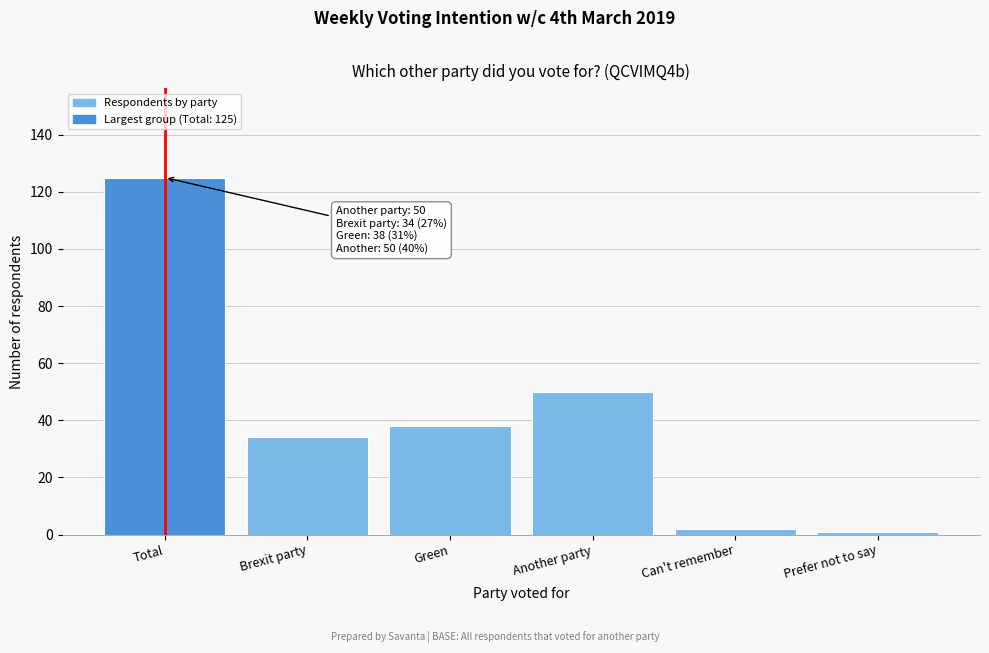

Reading left to right, what are all the values shown in this chart?

Total=125	Brexit party=34	Green=38	Another party=50	Can't remember=2	Prefer not to say=1